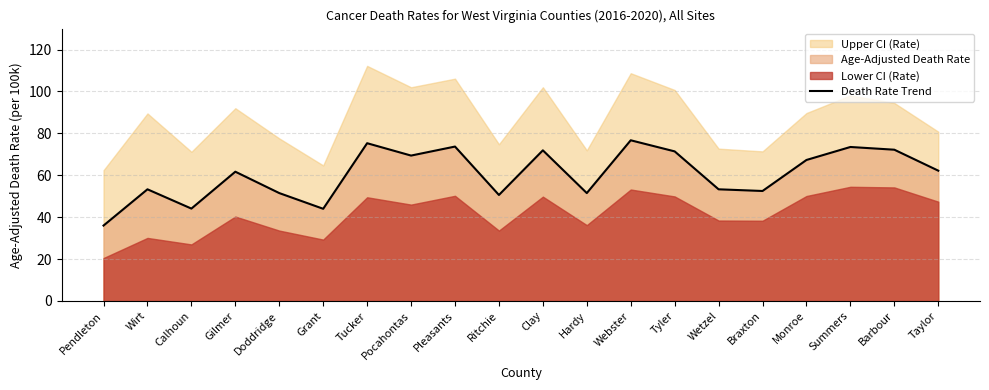

Between Summers and Wetzel, which is larger?

Summers